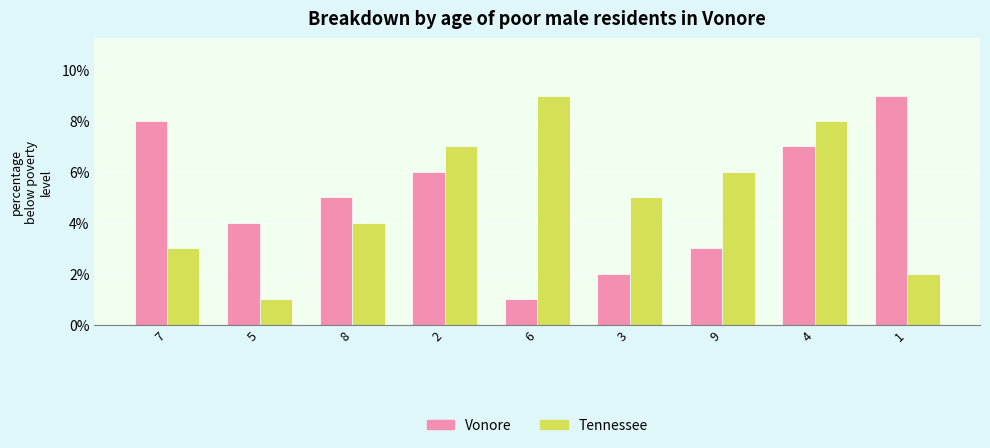

The value of Tennessee at 9 is 9. True or false?

False